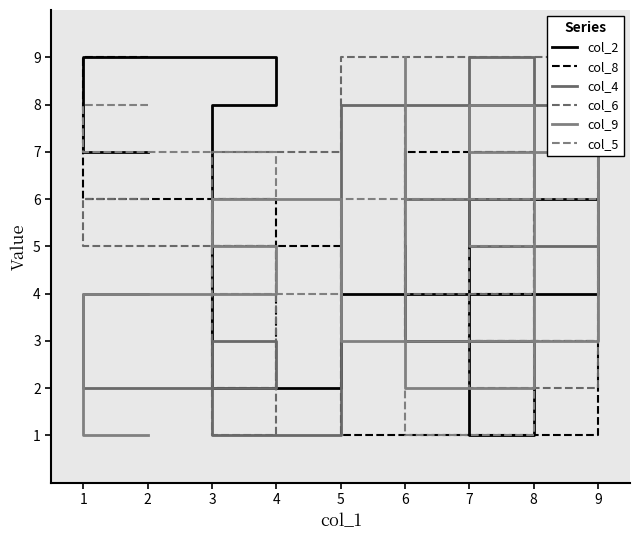

True or false: col_9 and col_6 intersect in this chart.

True